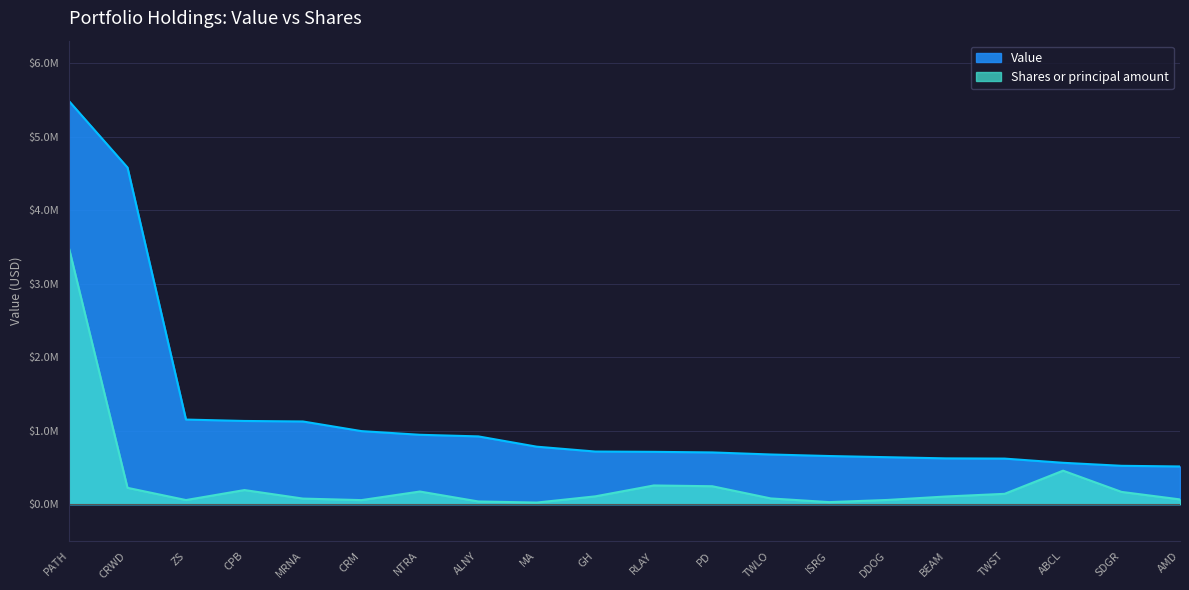

List the series in order of their peak value, highest first.

Value, Shares or principal amount